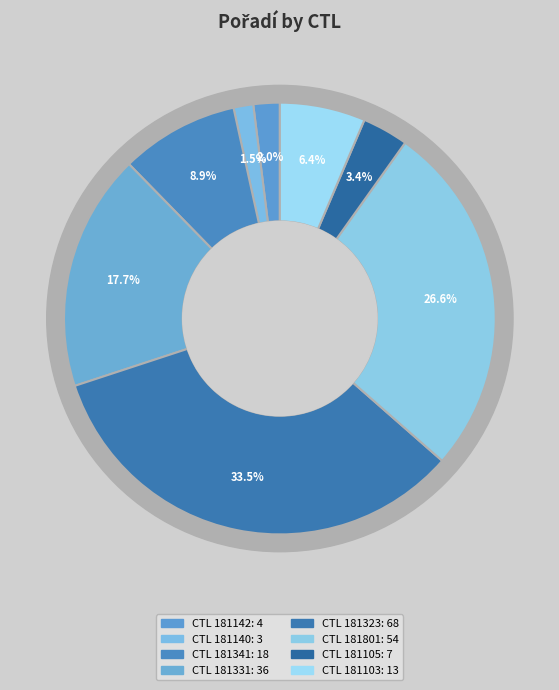

Does 181103 represent more than half of the total?

No